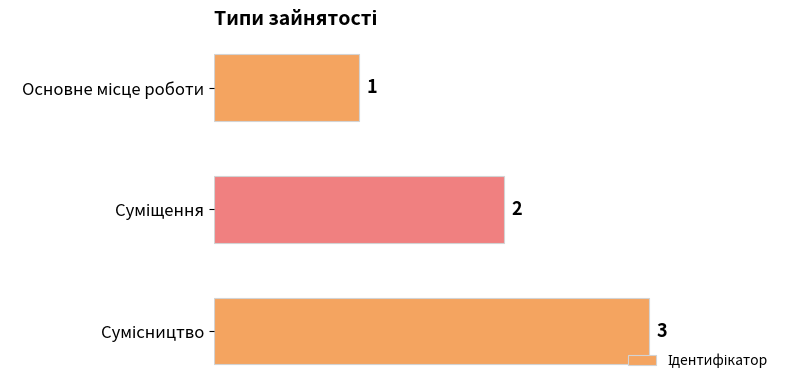

What is the value of the 2nd bar from the top?

2